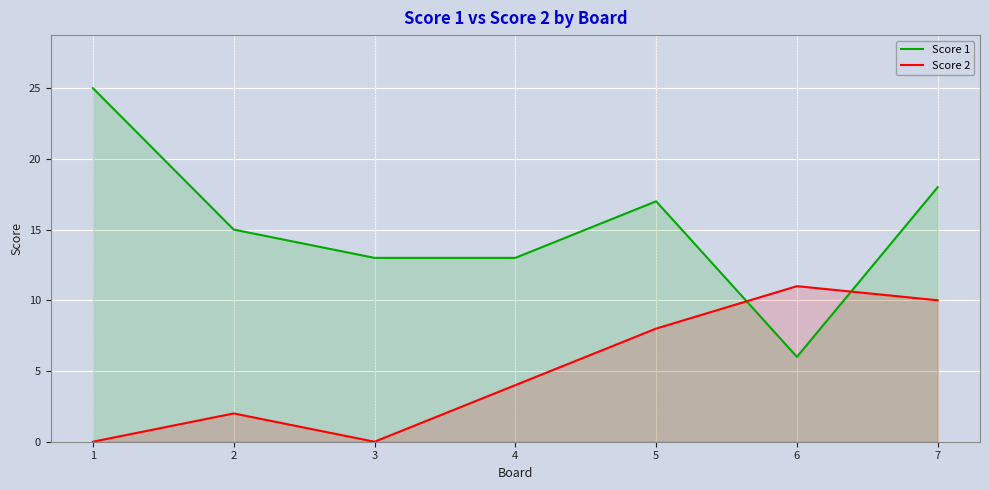

True or false: Score 1 has a value of 41 at 1.

False